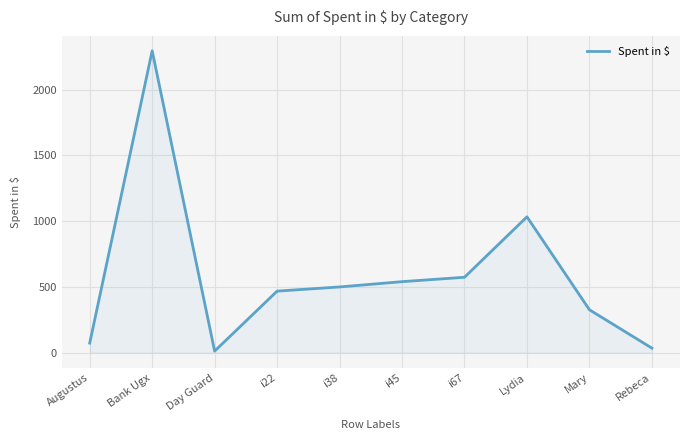

What is the change in value from i38 to Lydia?

+533.1